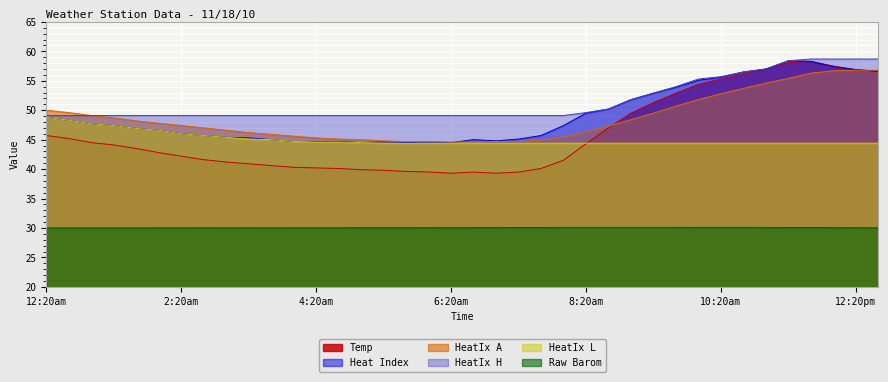

What are all the series names shown in the legend?

Temp, Heat Index, HeatIx A, HeatIx H, HeatIx L, Raw Barom